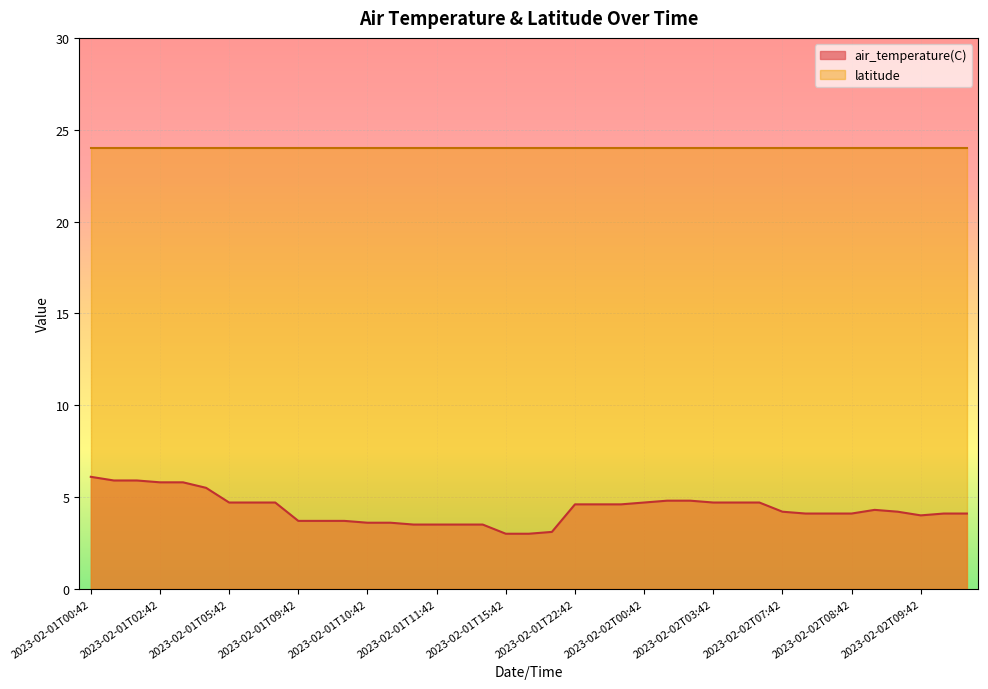

What is the value of the 3rd point from the left?

5.9